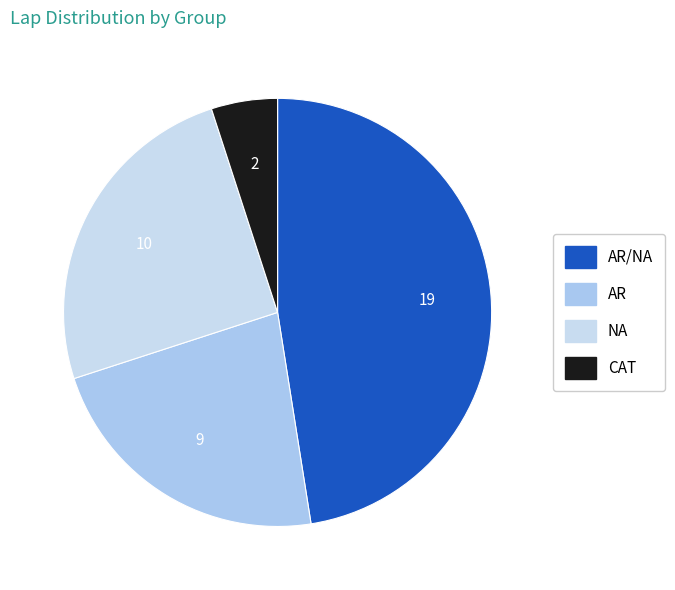

Count the number of slices in the pie.

4